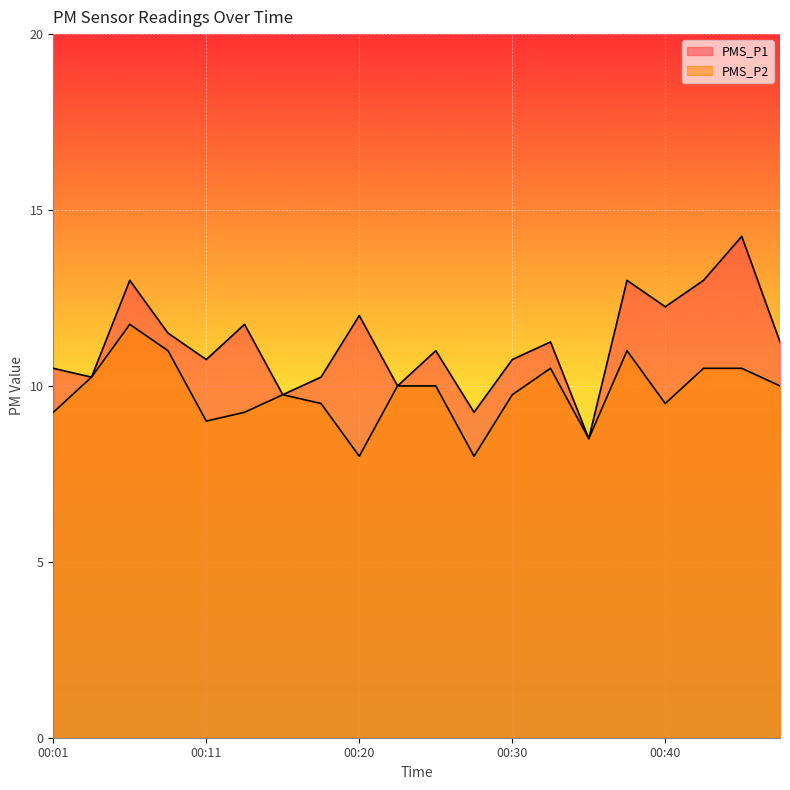

At which category is the sum across all series the highest?

00:06